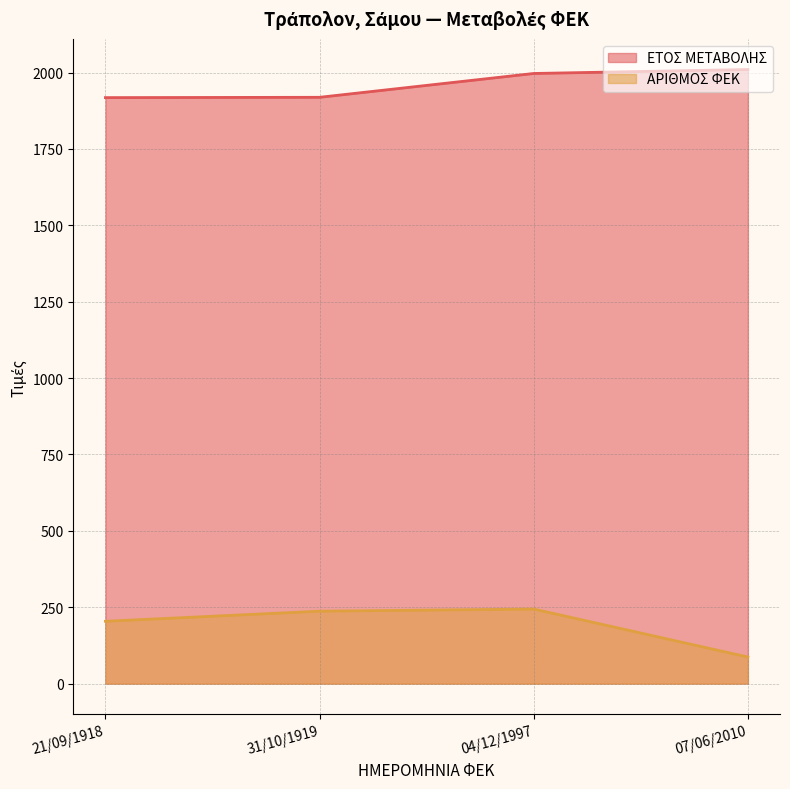

The value of ΕΤΟΣ ΜΕΤΑΒΟΛΗΣ at 21/09/1918 is 2722. True or false?

False